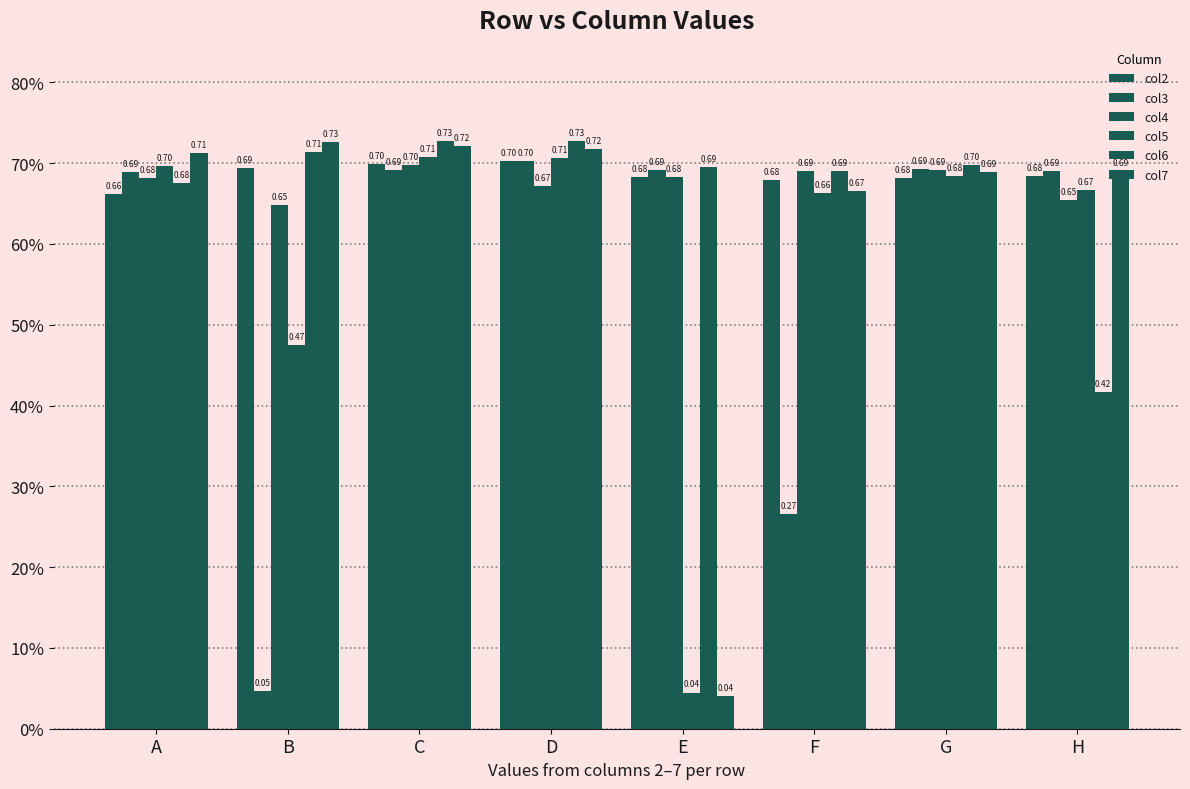

List the series in order of their peak value, highest first.

col6, col7, col5, col3, col2, col4